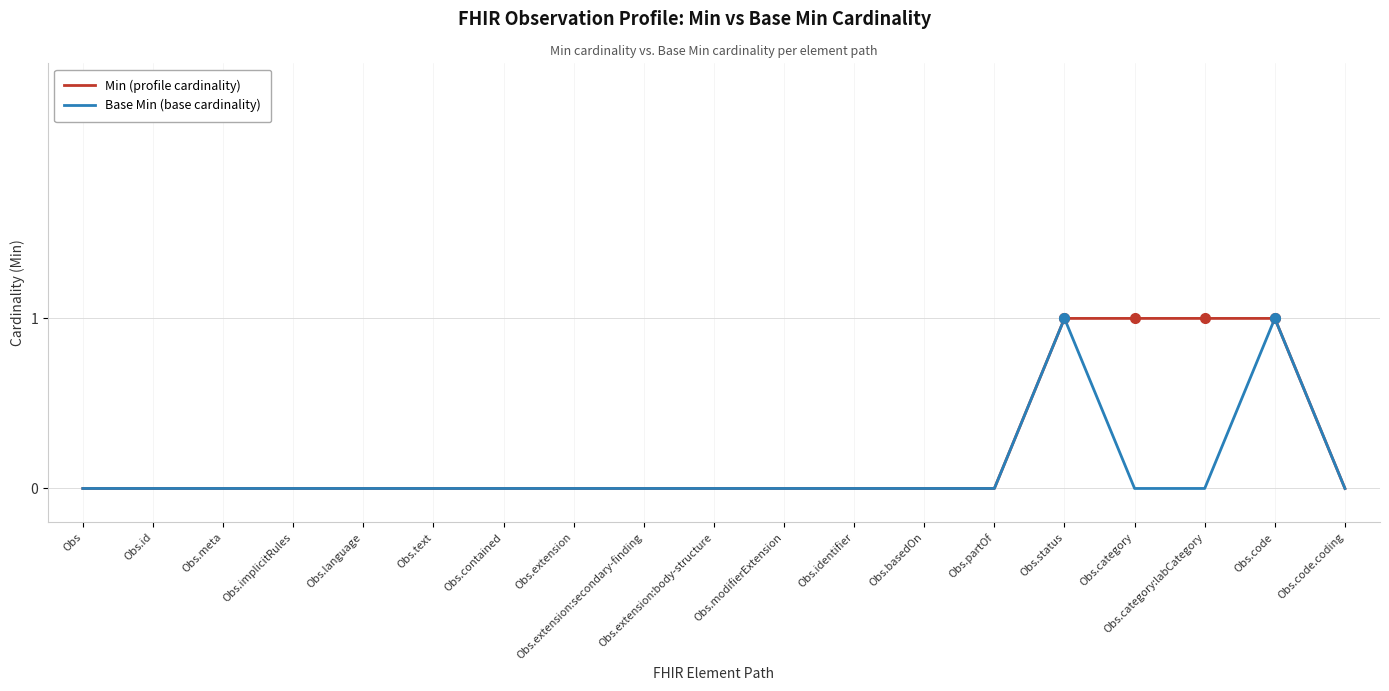

The value of Base Min (base cardinality) at Obs.category is 0. True or false?

True